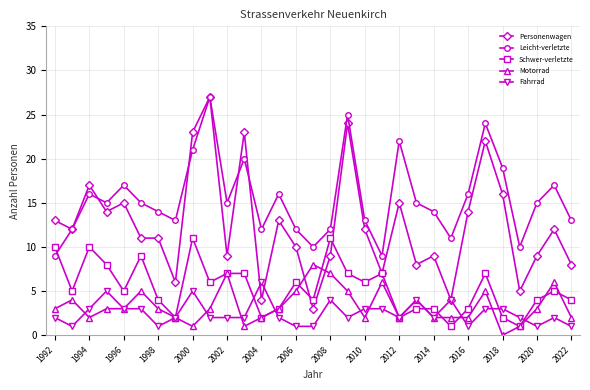

How many lines are shown in the chart?

5